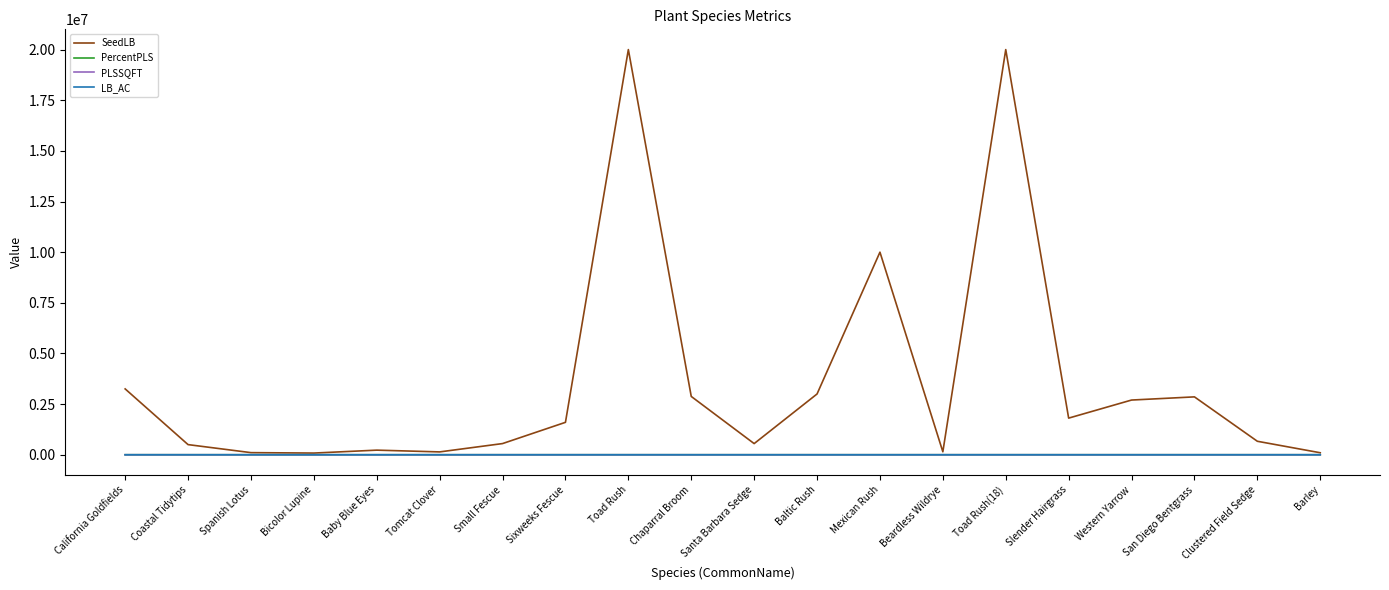

The PercentPLS series shows 76.6 at Western Yarrow. True or false?

True